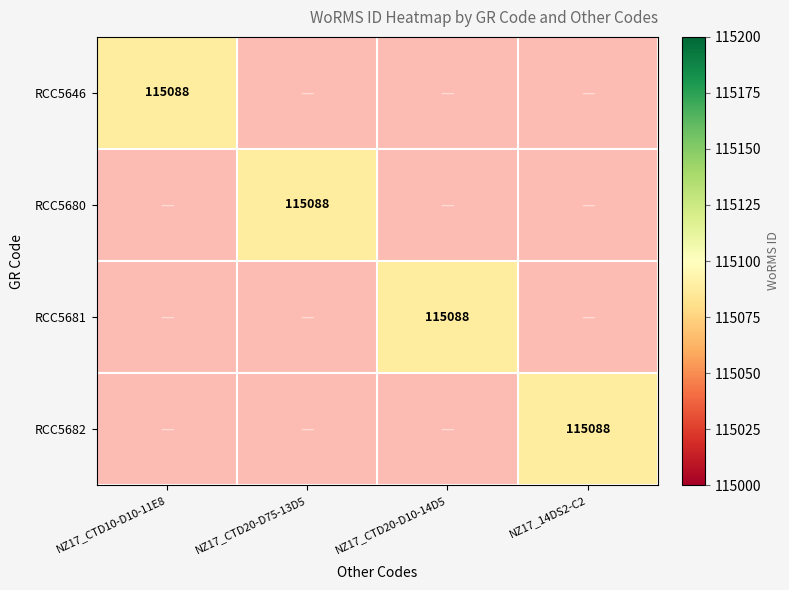

List the labels in order of RCC5646 value, largest first.

NZ17_CTD10-D10-11E8, NZ17_CTD20-D75-13D5, NZ17_CTD20-D10-14D5, NZ17_14DS2-C2